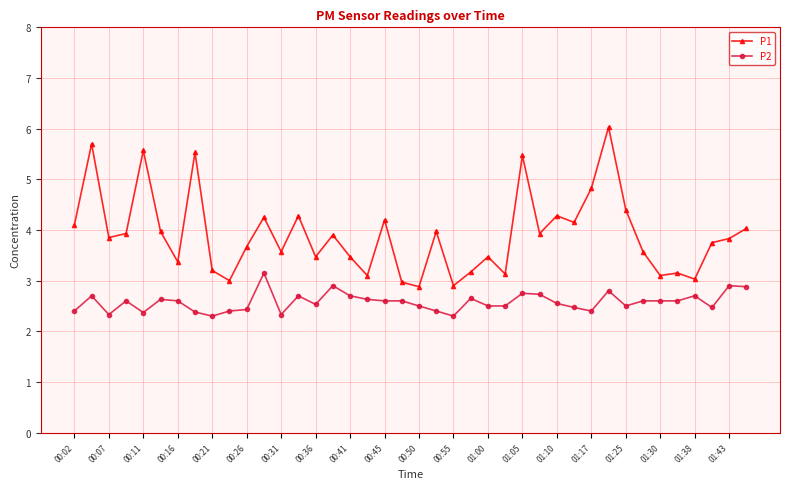

How many categories are shown in the chart?

40